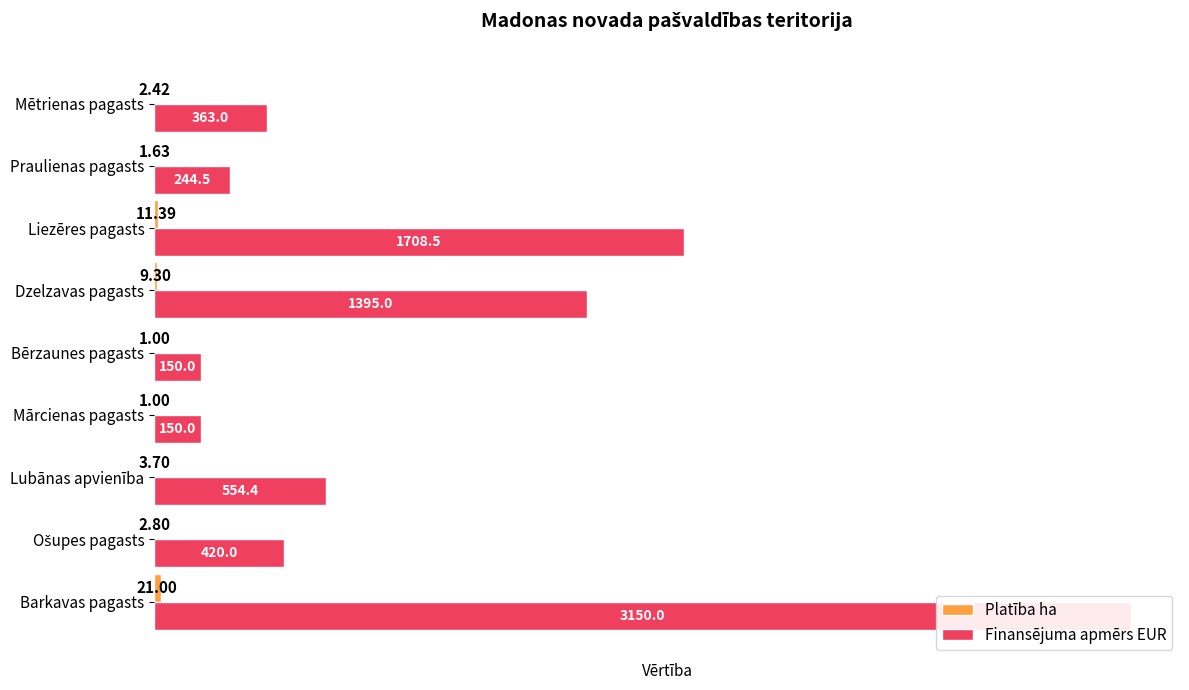

Rank the series by their average value, from highest to lowest.

Finansējuma apmērs EUR, Platība ha